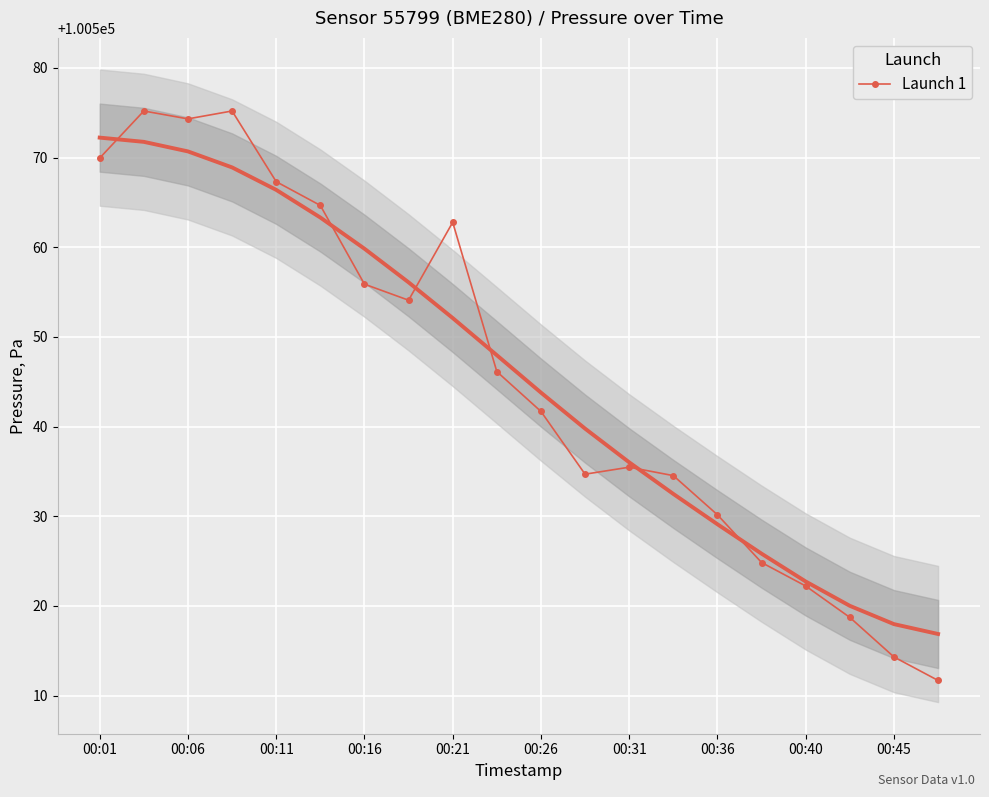

What is the lowest value of the Launch 1 series?

100511.7